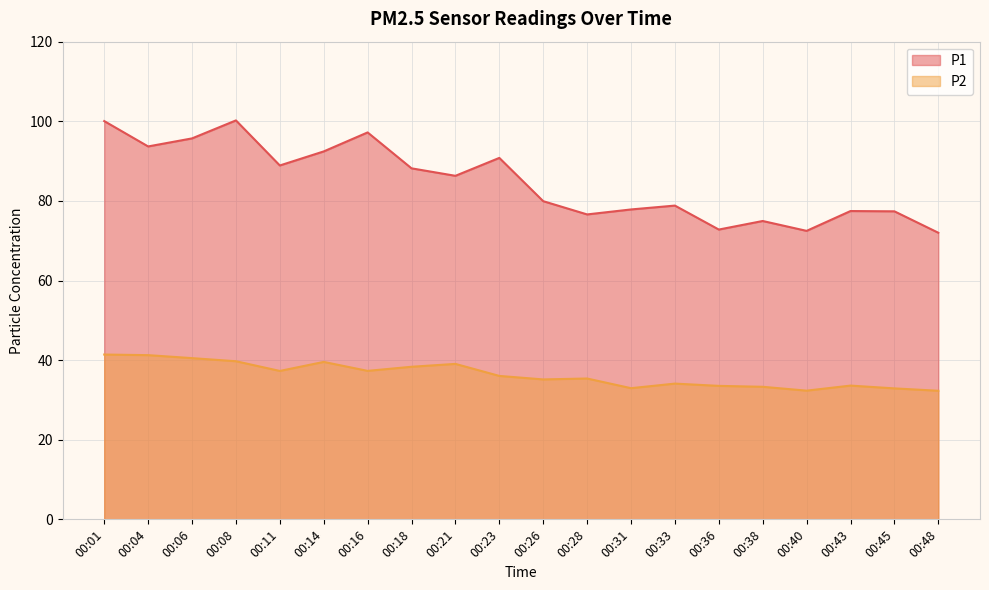

Which series has the largest range (max minus min)?

P1